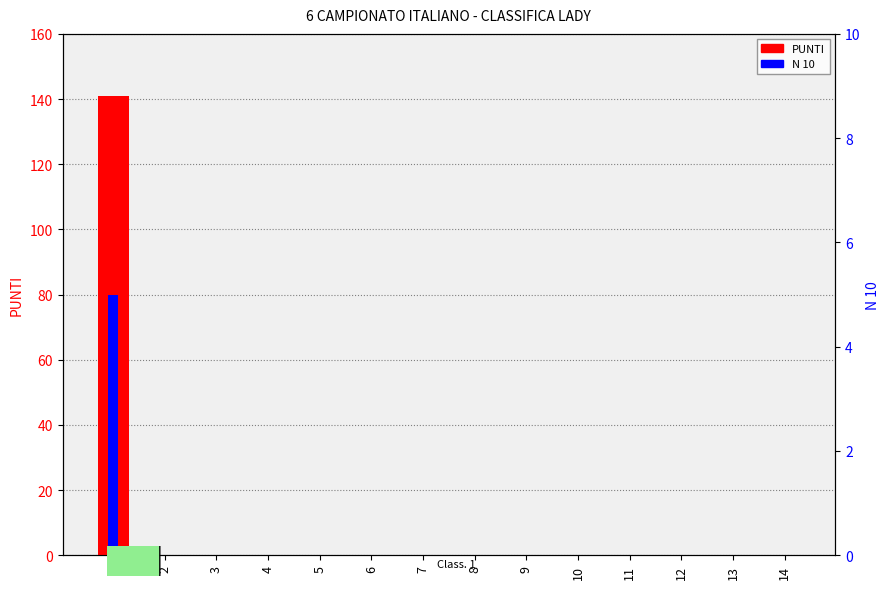

List the labels in order of PUNTI value, smallest first.

2, 3, 4, 5, 6, 7, 8, 9, 10, 11, 12, 13, 14, 1